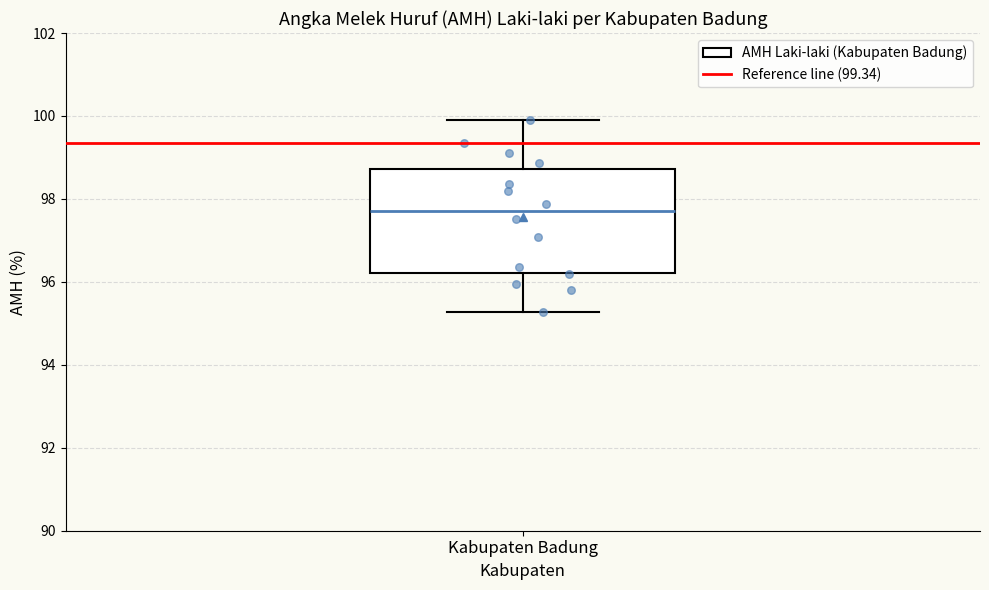

Transcribe this box plot: give where the median line is, the range the box spans, and where the two whiskers end, as read against the y-axis. The values are not printed on the chart, so give them approximately, as read against the axis.

median 97.8, box 96.2 to 98.8, whiskers 95.2 to 100.0